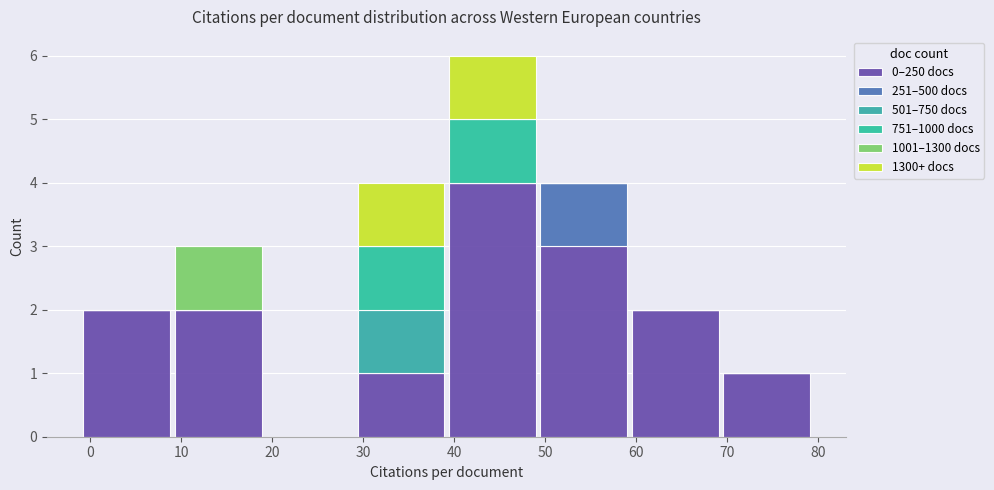

Reading left to right, list every stacked bar in this chart as the range it spans on the x-axis followed by its total height. Neither the bar edges nor the heights are printed on the chart, so give them approximately, as read against the axes.

-1 to 9: 2
9 to 19: 3
19 to 29: 0
29 to 39: 4
39 to 49: 6
49 to 59: 4
59 to 69: 2
69 to 79: 1